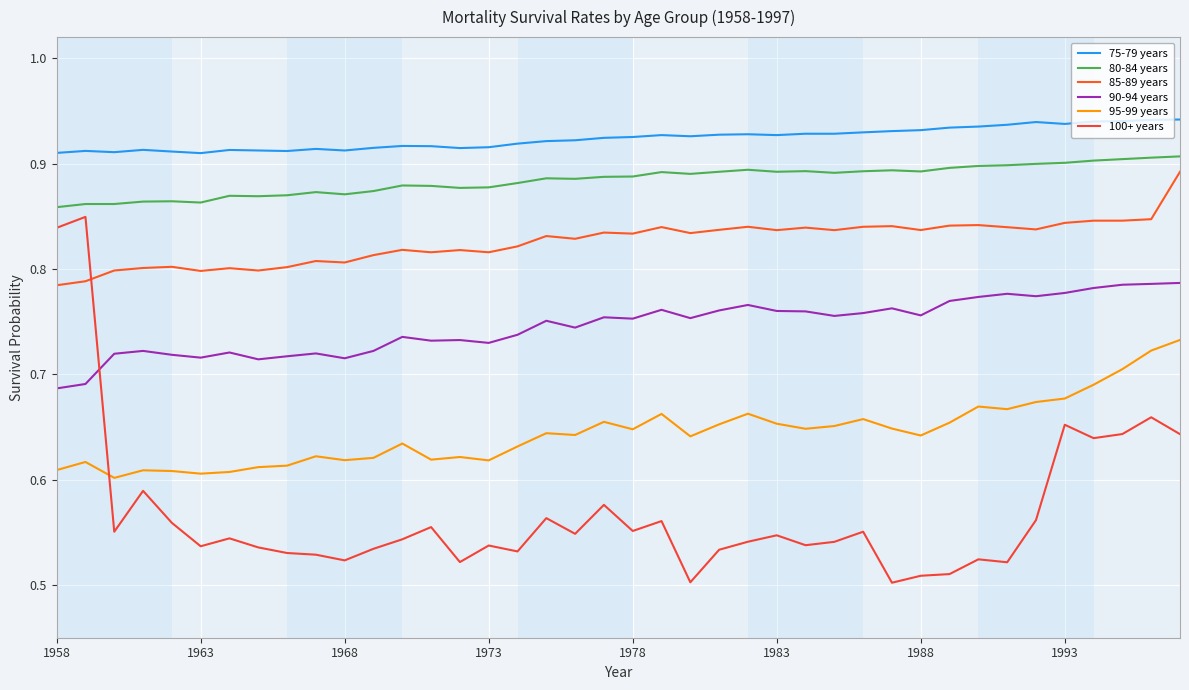

True or false: 85-89 years and 75-79 years cross at least once.

False